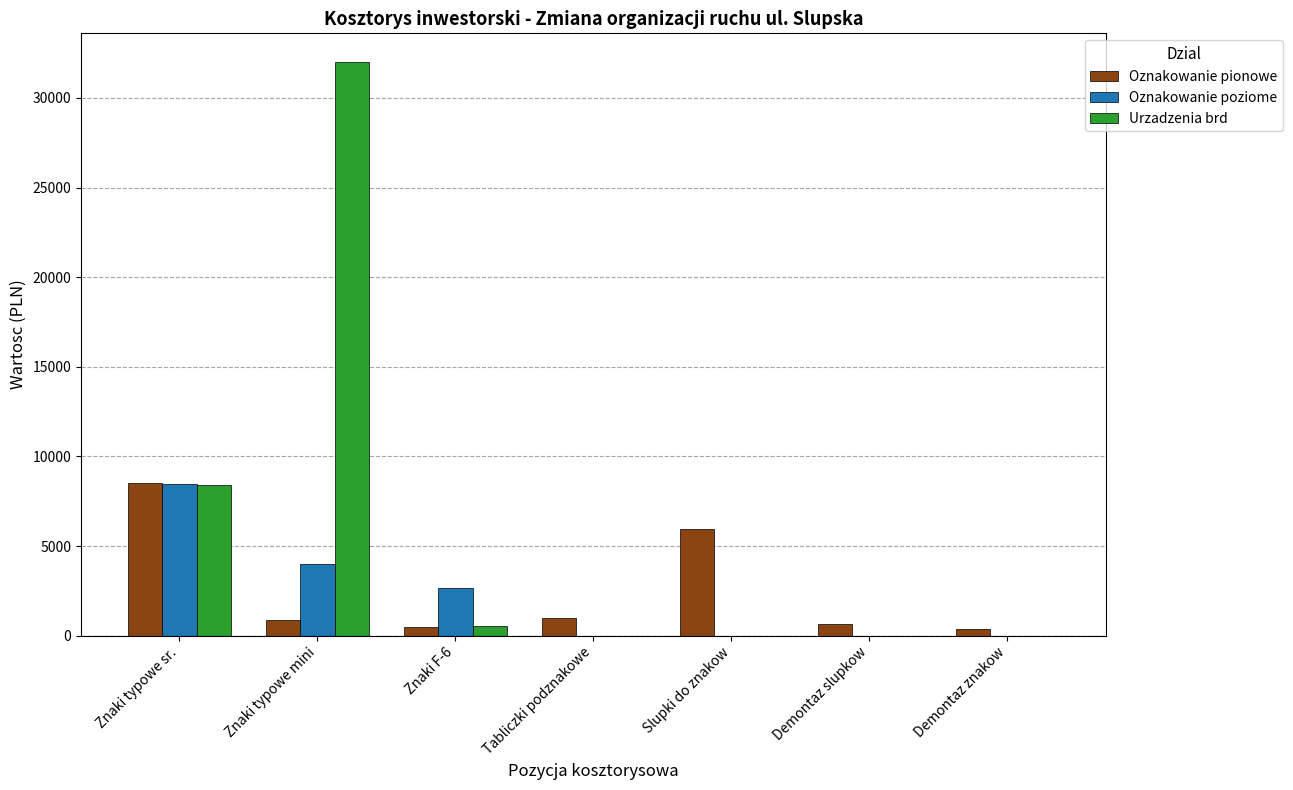

What is the maximum value shown in the chart?

32000.0